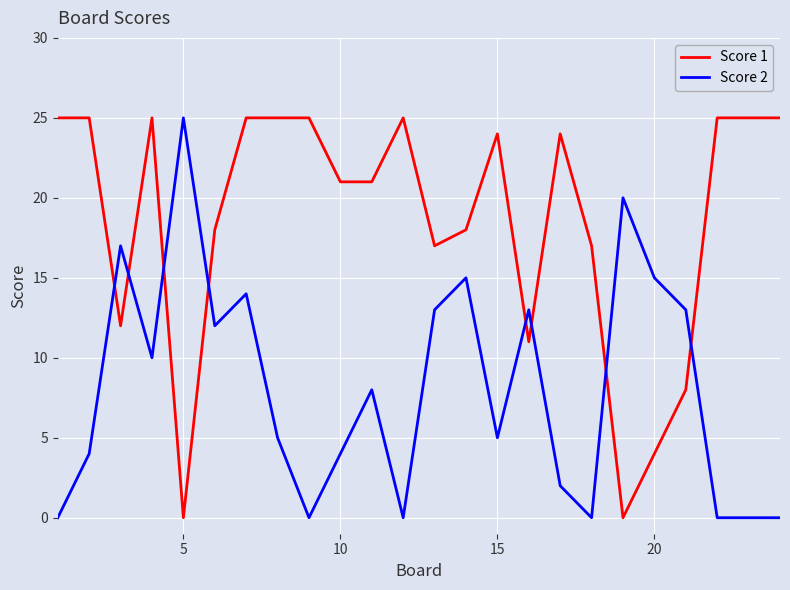

How many intersections are there between Score 2 and Score 1?

8